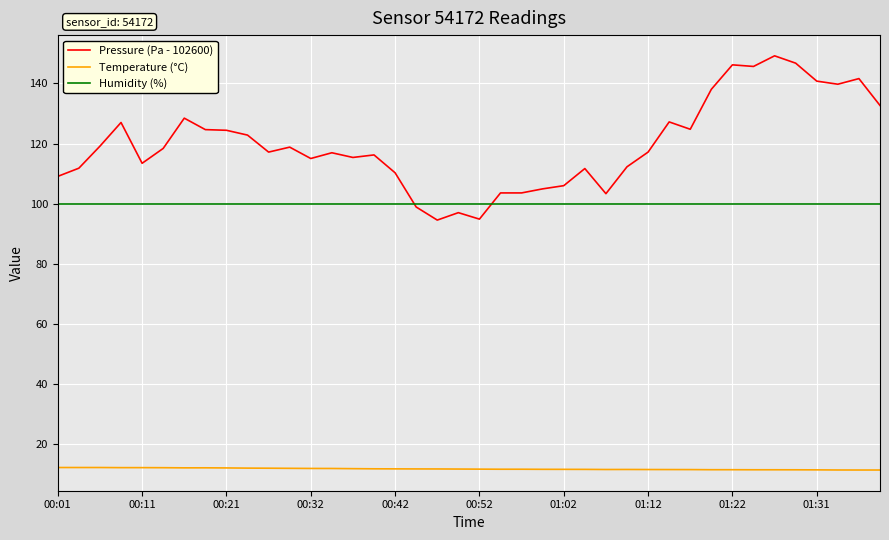

What is the sum of all Humidity (%) values?

4000.0